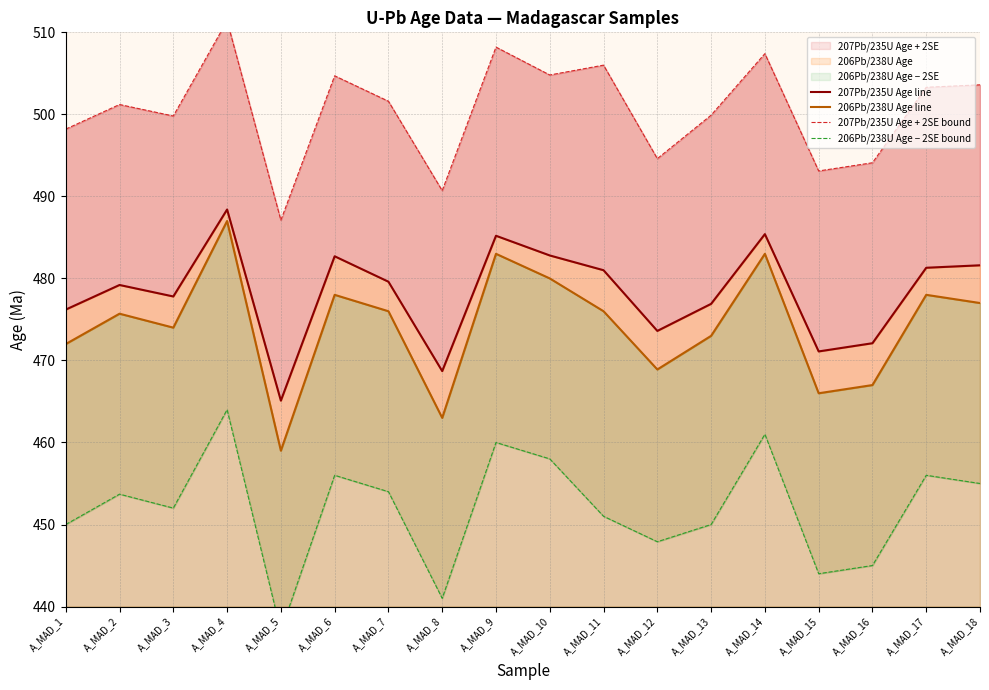

Where is 206Pb/238U Age − 2SE bound nearest to the value 450?

A_MAD_1